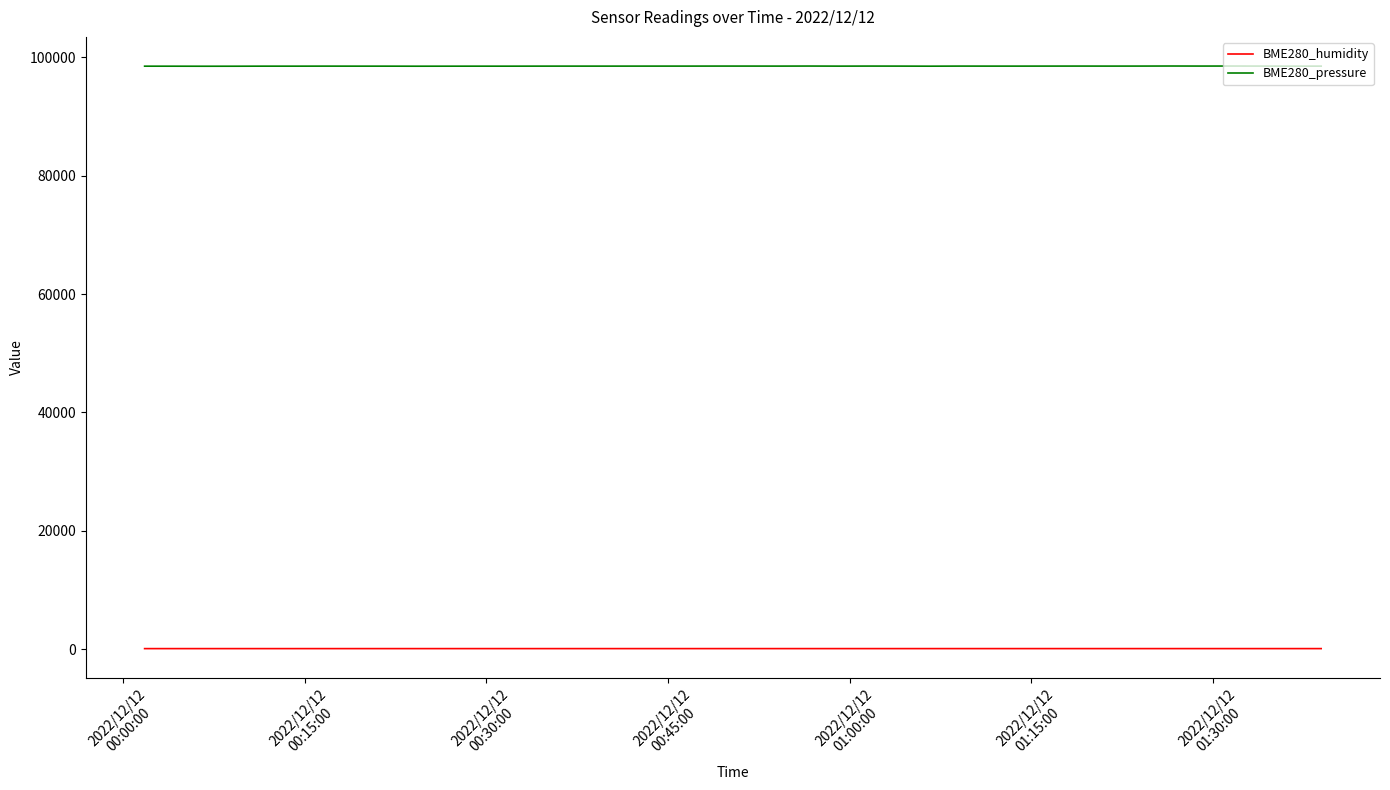

True or false: BME280_pressure and BME280_humidity cross at least once.

False